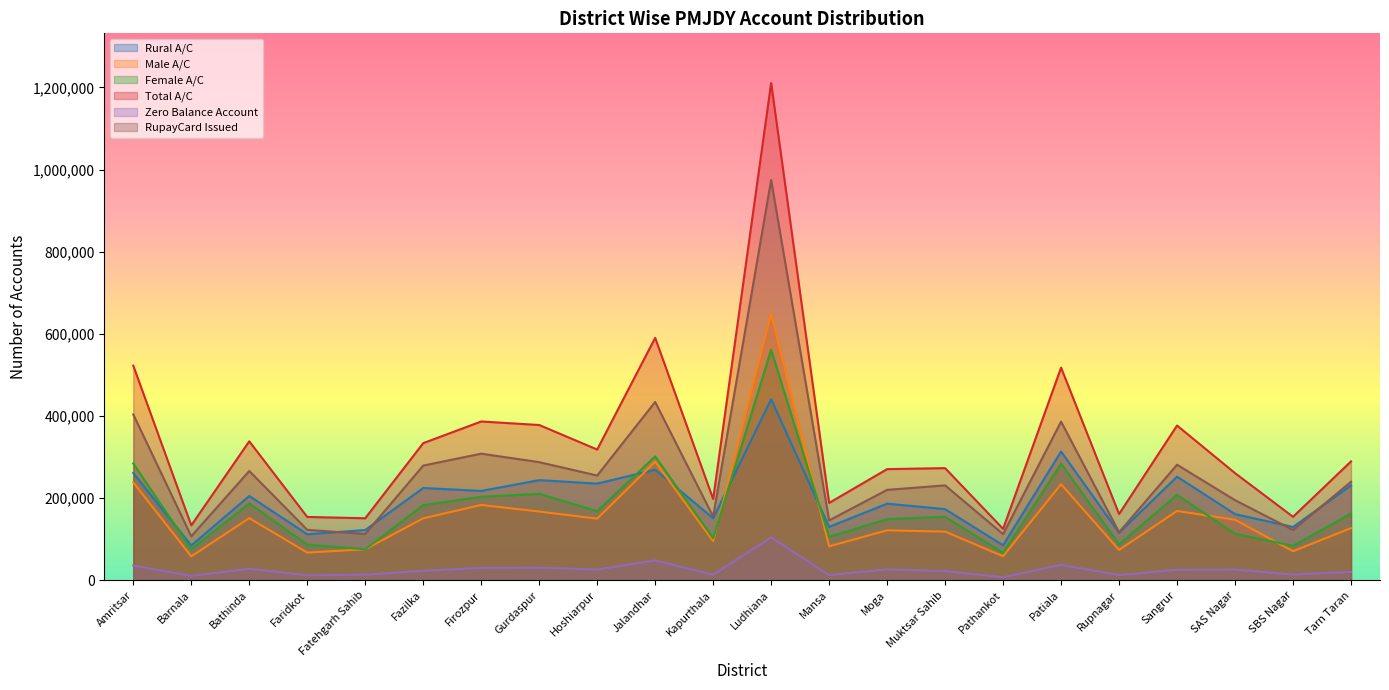

At which category does Total A/C reach its first local peak?

Bathinda